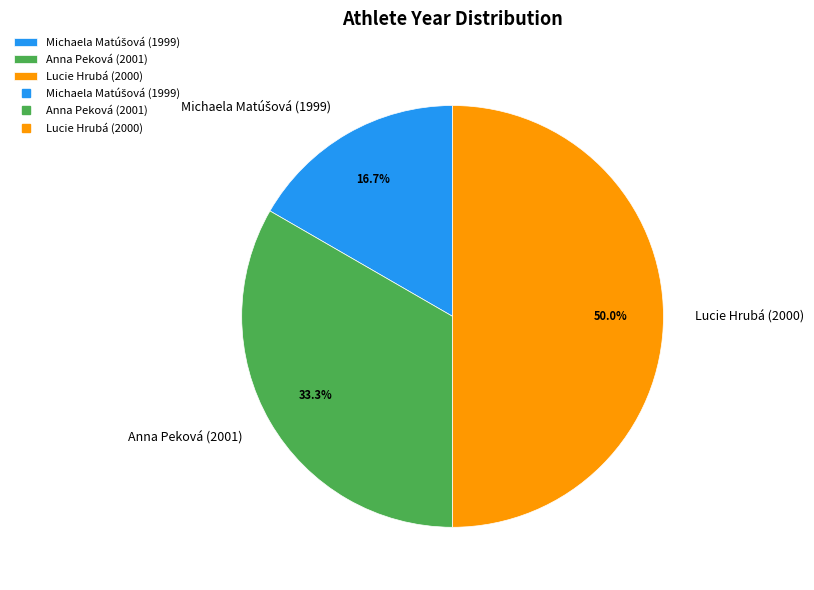

How much of the chart is everything except Lucie Hrubá (2000)?

50.0%